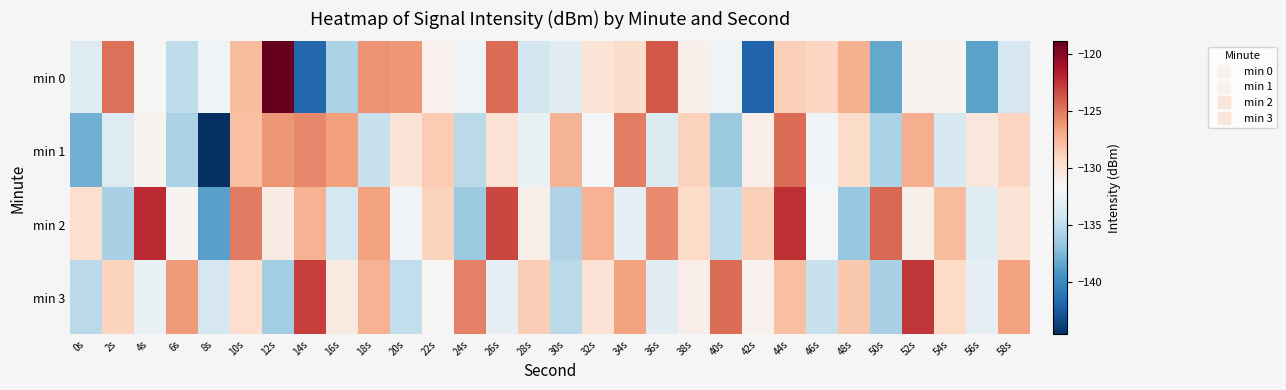

Reading right to left, list all the values displayed in this chart.

min 0: 58s=-133.9	56s=-138.7	54s=-131.4	52s=-131.4	50s=-138.3	48s=-127.2	46s=-129.0	44s=-128.7	42s=-141.9	40s=-132.3	38s=-131.1	36s=-123.8	34s=-129.5	32s=-130.0	30s=-133.1	28s=-134.1	26s=-124.5	24s=-132.3	22s=-131.2	20s=-126.2	18s=-125.9	16s=-135.8	14s=-141.8	12s=-118.9	10s=-127.7	8s=-132.3	6s=-135.0	4s=-131.6	2s=-124.6	0s=-133.4
min 1: 58s=-129.0	56s=-130.3	54s=-133.7	52s=-127.1	50s=-135.8	48s=-129.4	46s=-132.1	44s=-124.6	42s=-130.9	40s=-136.5	38s=-128.8	36s=-133.5	34s=-125.1	32s=-132.0	30s=-127.3	28s=-132.7	26s=-129.9	24s=-135.2	22s=-128.5	20s=-130.1	18s=-134.6	16s=-126.5	14s=-125.5	12s=-126.1	10s=-127.8	8s=-144.6	6s=-135.8	4s=-131.3	2s=-133.4	0s=-138.0
min 2: 58s=-130.0	56s=-133.3	54s=-127.7	52s=-131.0	50s=-124.3	48s=-136.7	46s=-132.0	44s=-122.3	42s=-128.7	40s=-135.0	38s=-129.3	36s=-125.7	34s=-133.0	32s=-127.3	30s=-135.7	28s=-131.0	26s=-123.2	24s=-136.5	22s=-128.9	20s=-132.1	18s=-126.5	16s=-134.0	14s=-127.3	12s=-130.7	10s=-125.1	8s=-138.8	6s=-131.4	4s=-122.1	2s=-135.9	0s=-129.5
min 3: 58s=-126.6	56s=-132.9	54s=-129.2	52s=-122.6	50s=-135.9	48s=-128.2	46s=-134.6	44s=-127.9	42s=-131.2	40s=-124.6	38s=-130.9	36s=-133.2	34s=-126.6	32s=-129.9	30s=-135.2	28s=-128.6	26s=-132.9	24s=-125.2	22s=-131.6	20s=-134.9	18s=-127.2	16s=-130.6	14s=-122.9	12s=-136.2	10s=-129.6	8s=-133.9	6s=-126.2	4s=-132.6	2s=-128.9	0s=-135.2